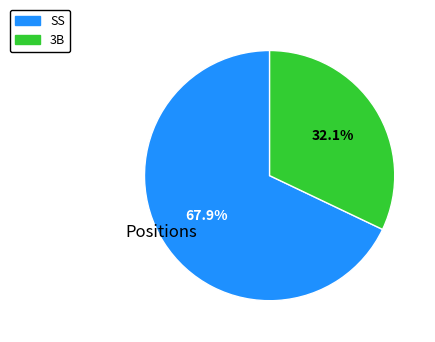

What percentage is the 3B slice, to the nearest percent?

32%